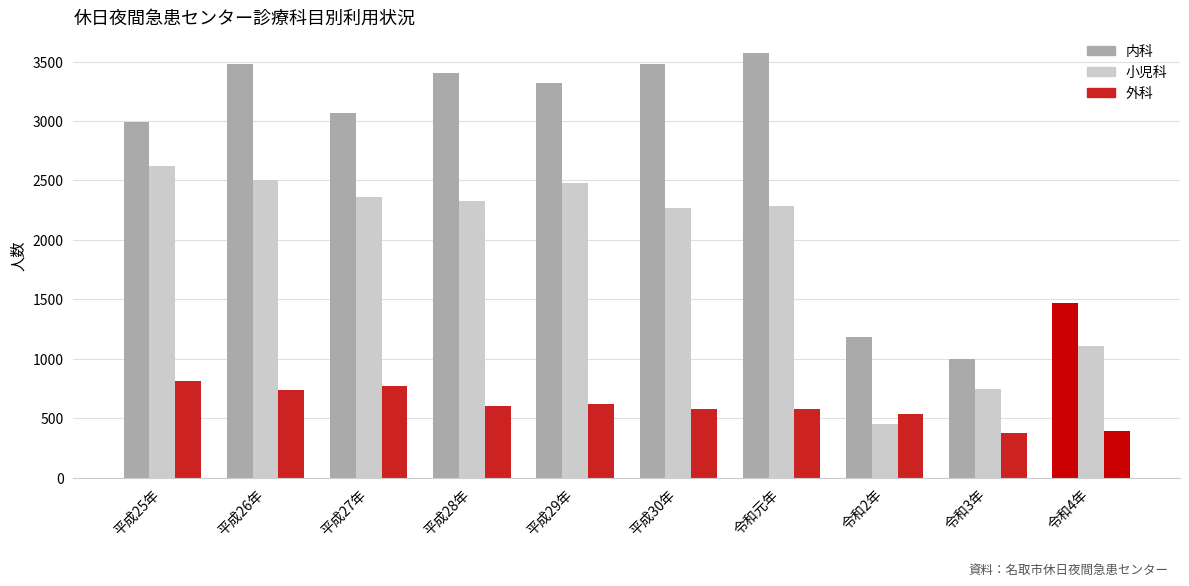

Does the chart contain stacked bars?

No